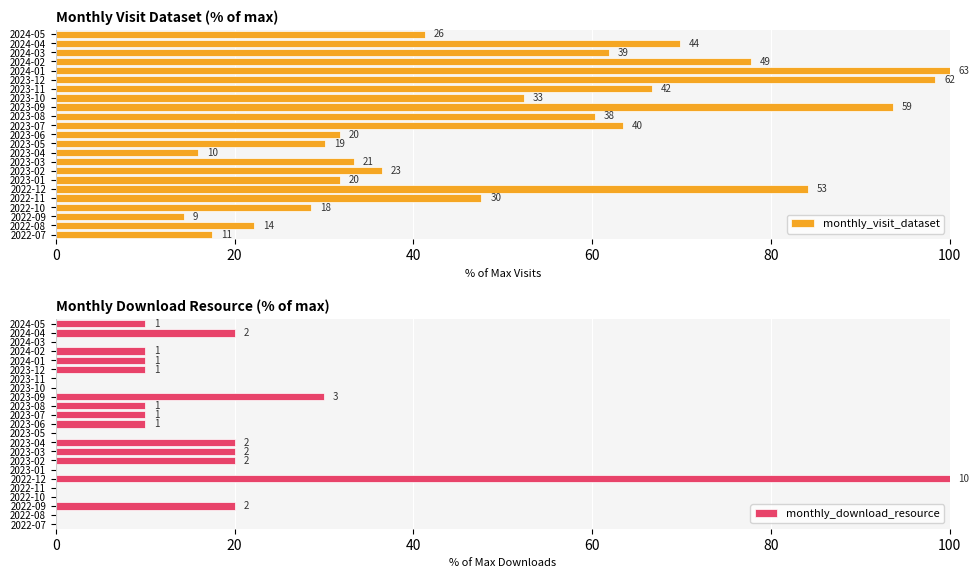

How many groups of bars are there?

23